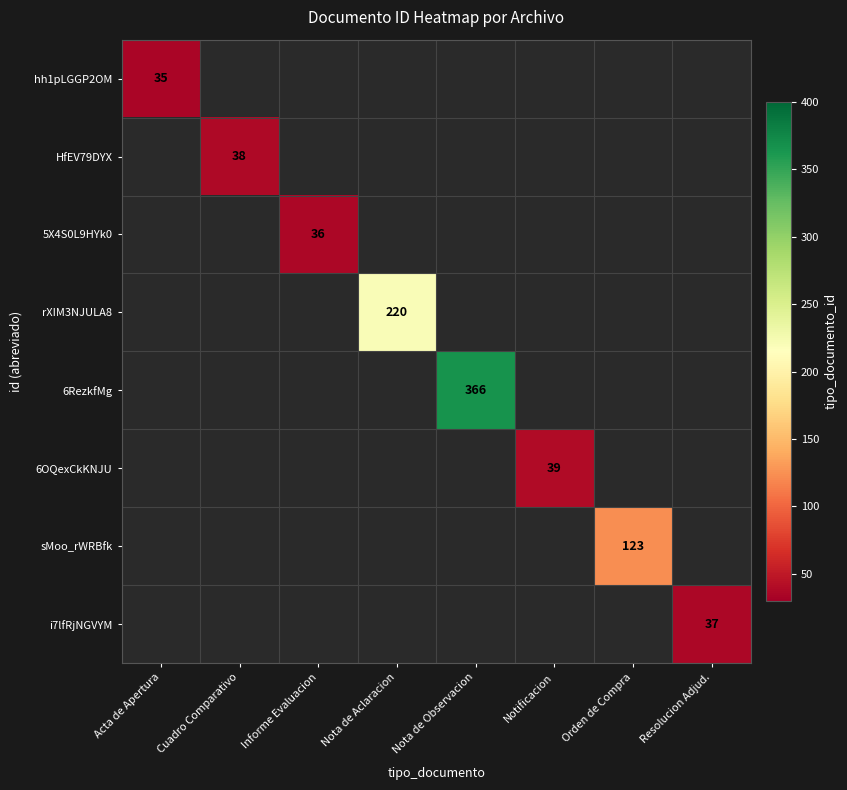

The HfEV79DYX series shows 38 at Cuadro Comparativo. True or false?

True